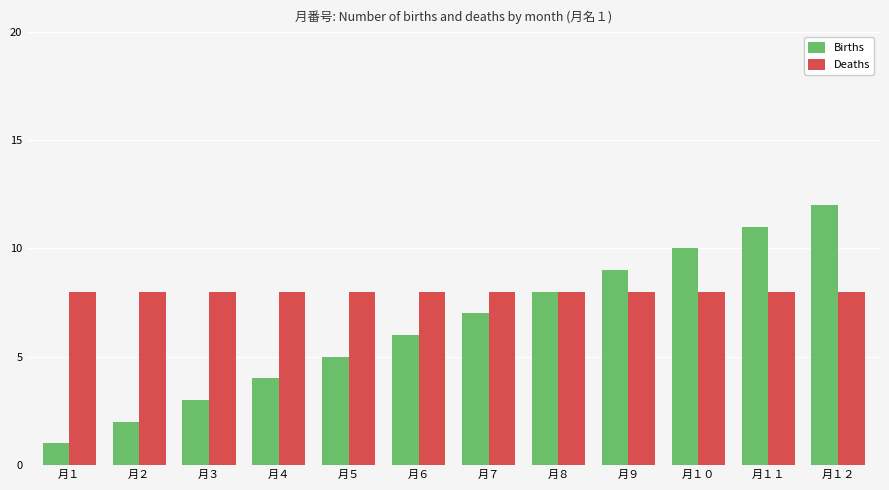

Which series has the largest total across all categories?

Deaths